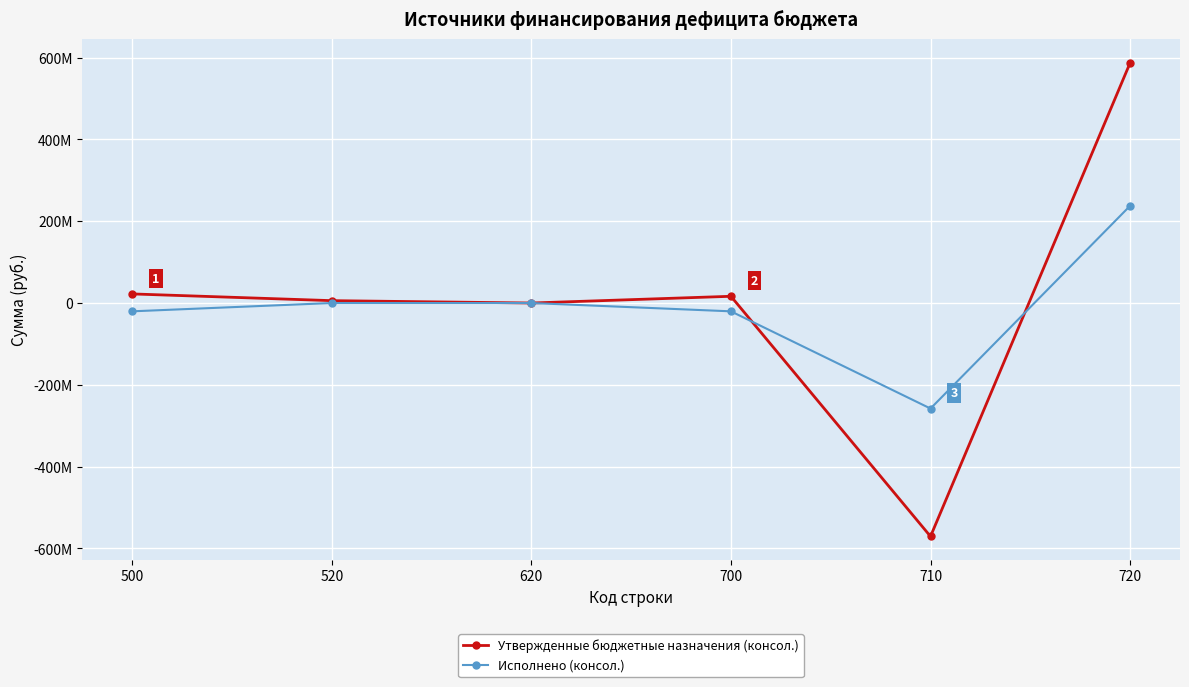

Reading left to right, transcribe all the data shown in this chart.

Утвержденные бюджетные назначения (консол.): 500=22261764.5	520=5800000.0	620=0.0	700=16461764.5	710=-570761789.9	720=587223554.3
Исполнено (консол.): 500=-20318812.6	520=0.0	620=0.0	700=-20318812.6	710=-258047557.5	720=237728744.9